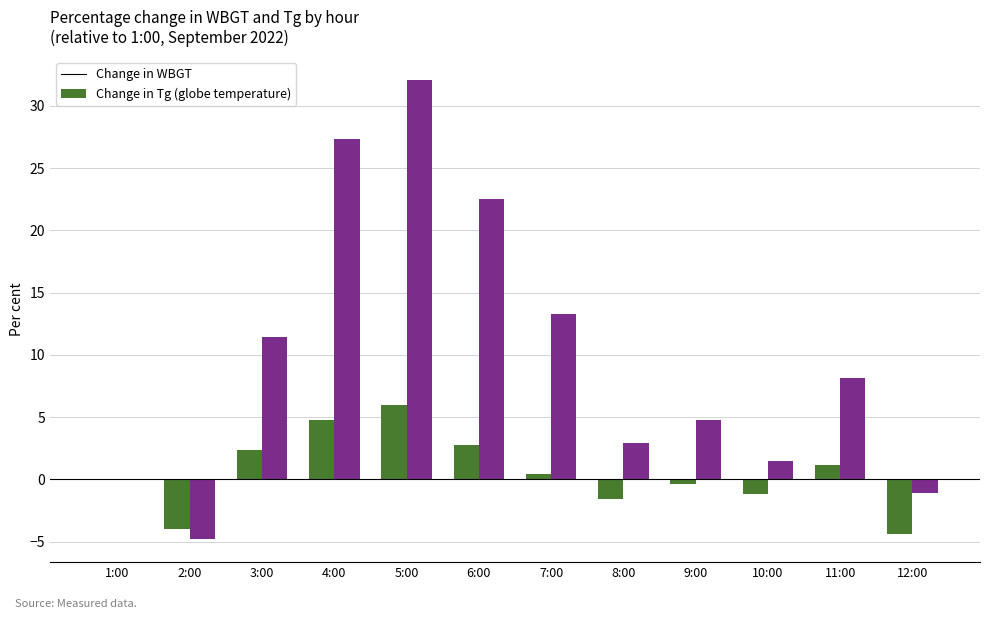

At which category is the sum across all series the highest?

5:00